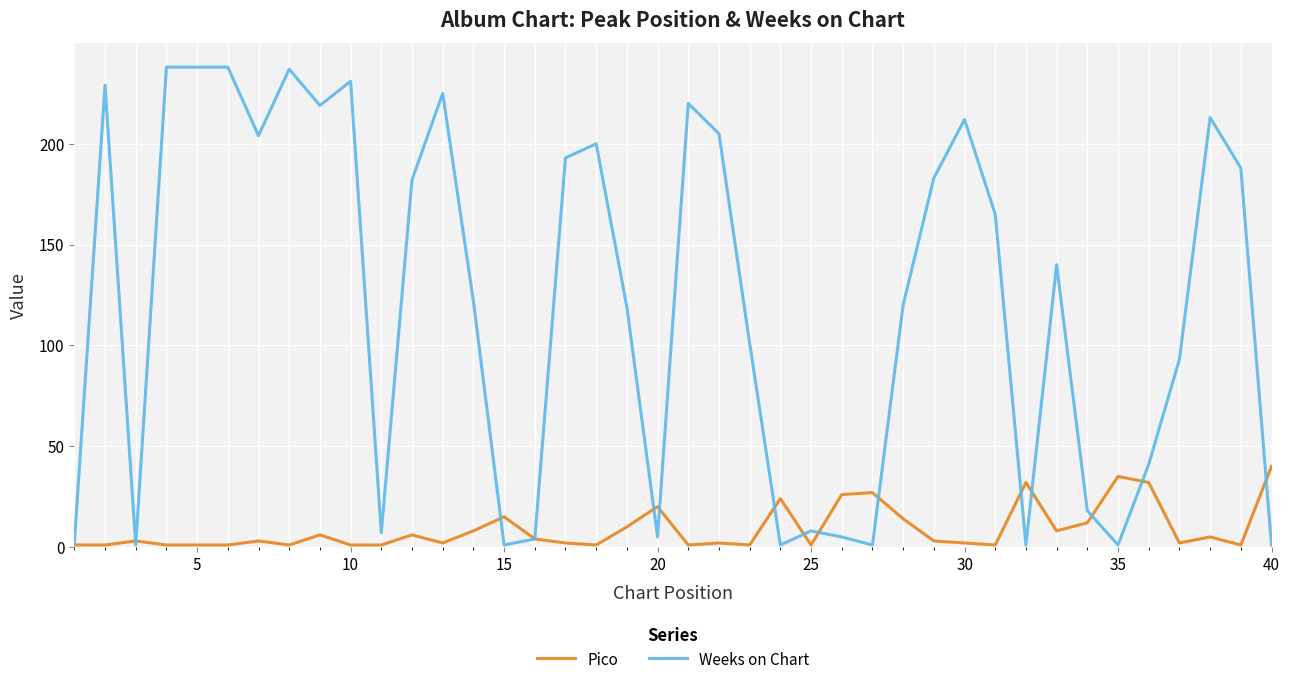

Which series has the largest range (max minus min)?

Weeks on Chart